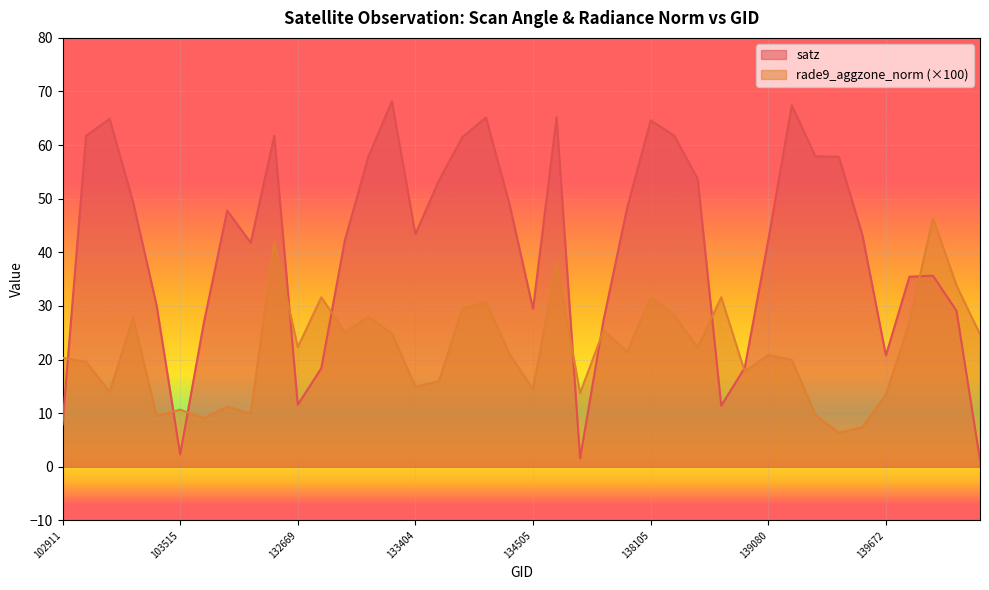

What is the sum of the satz values at 103634 and 104346?

68.5